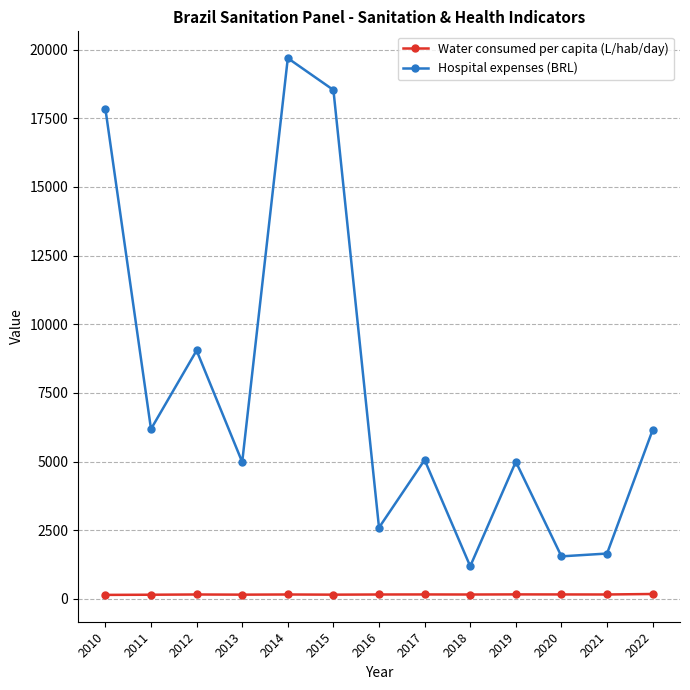

True or false: Hospital expenses (BRL) and Water consumed per capita (L/hab/day) intersect in this chart.

False